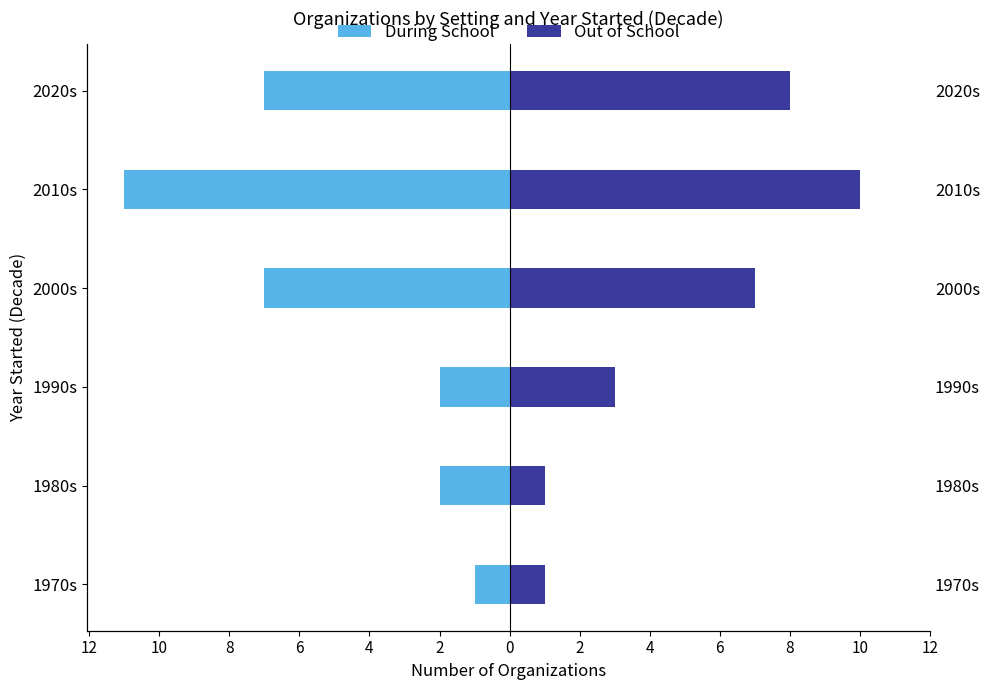

Reading left to right, list all the values displayed in this chart.

During School: -1	-2	-2	-7	-11	-7
Out of School: 1	1	3	7	10	8